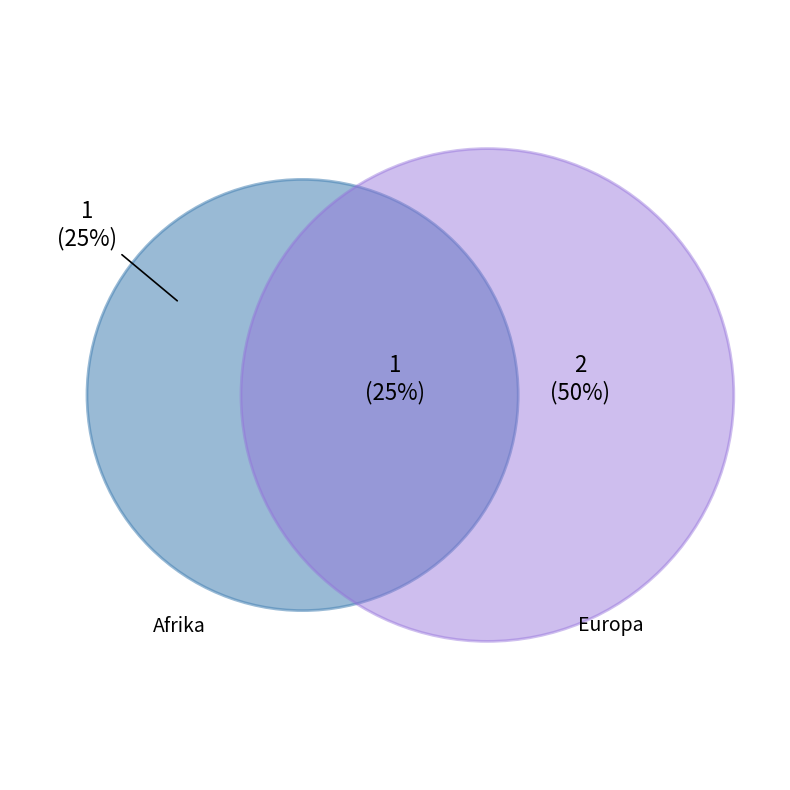

The Europa slice represents 99% of the pie. True or false?

False